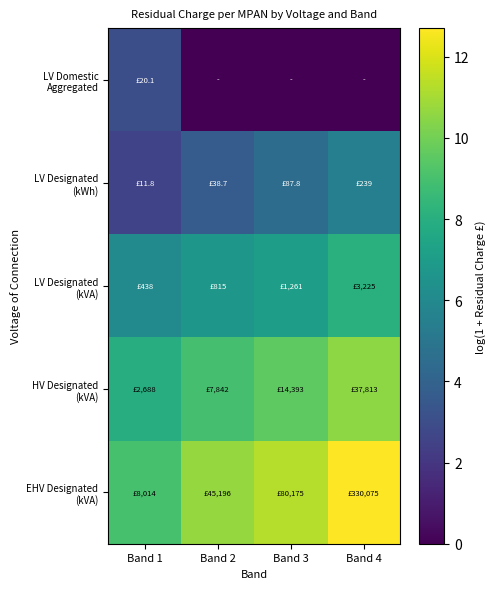

At how many categories does at least one series exceed 6?

4